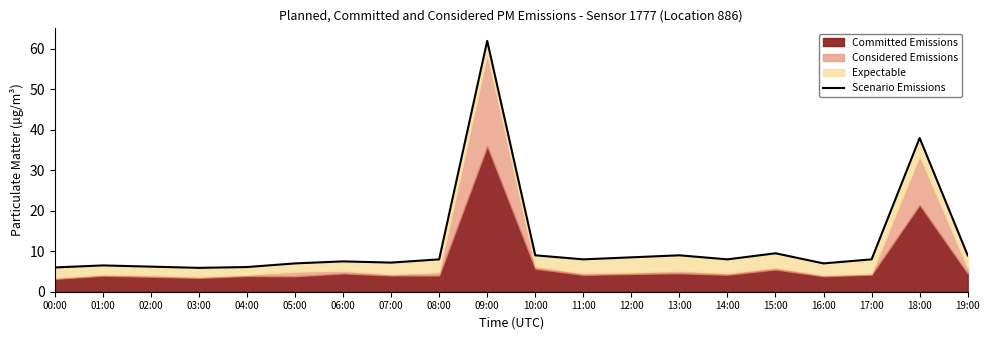

How many lines are shown in the chart?

1